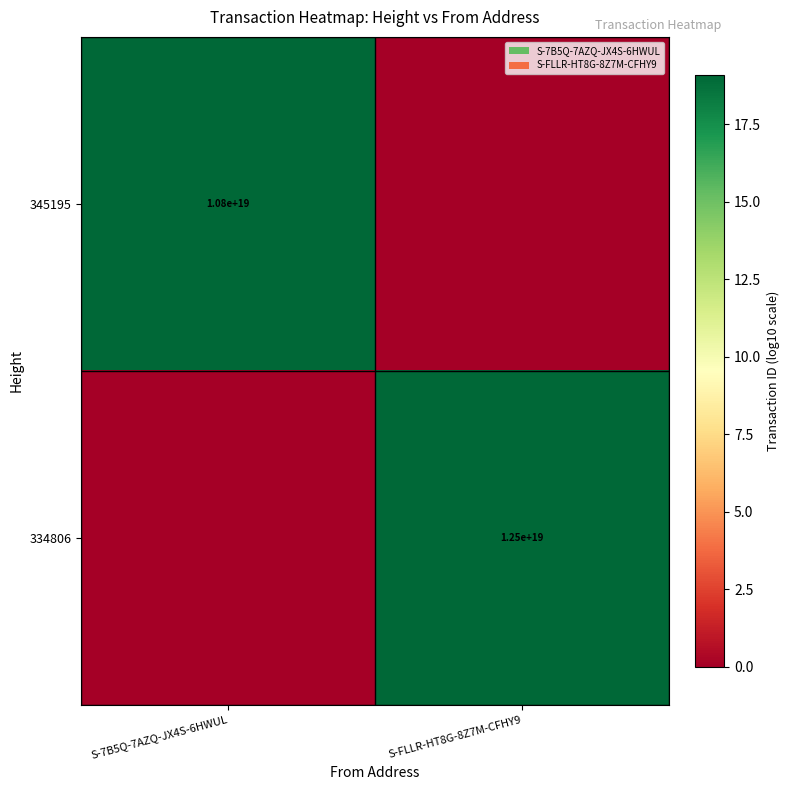

Is it true that 345195 equals 10800000000000000000 at S-7B5Q-7AZQ-JX4S-6HWUL?

True